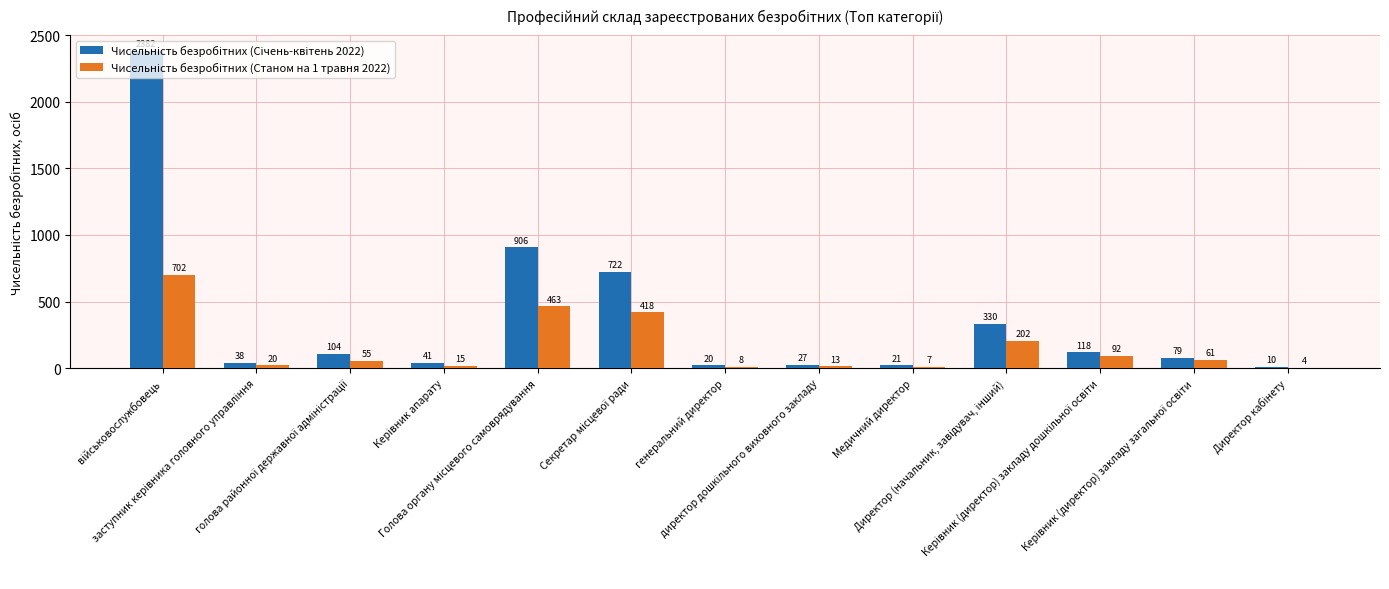

What is the maximum value shown in the chart?

2382